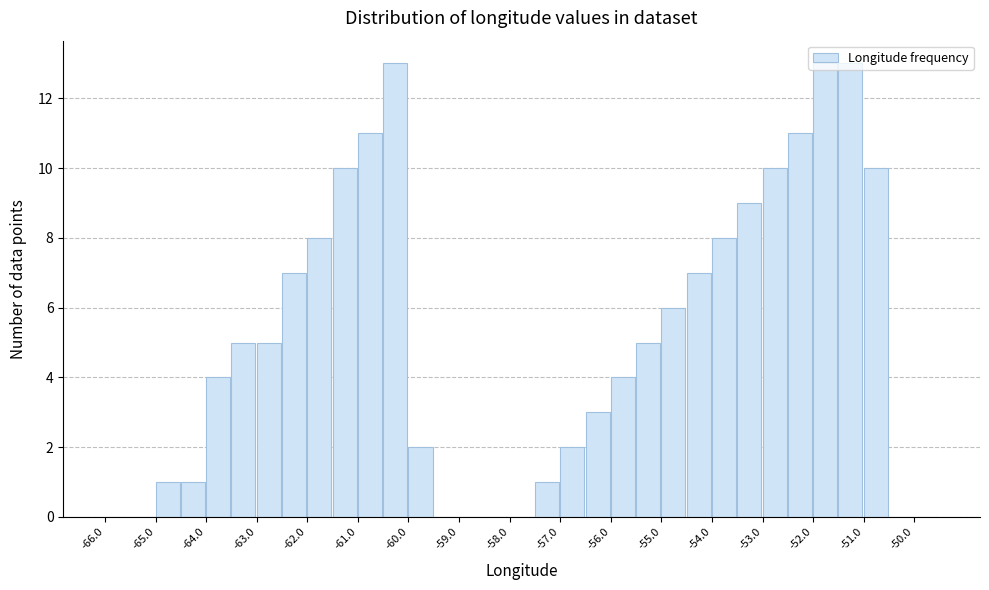

Reading left to right, list every bar in this chart as the range it spans on the x-axis followed by its height. The values are not printed on the chart, so give them approximately, as read against the axis.

-66.0 to -65.5: 0
-65.5 to -65.0: 0
-65.0 to -64.5: 1
-64.5 to -64.0: 1
-64.0 to -63.5: 4
-63.5 to -63.0: 5
-63.0 to -62.5: 5
-62.5 to -62.0: 7
-62.0 to -61.5: 8
-61.5 to -61.0: 10
-61.0 to -60.5: 11
-60.5 to -60.0: 13
-60.0 to -59.5: 2
-59.5 to -59.0: 0
-59.0 to -58.5: 0
-58.5 to -58.0: 0
-58.0 to -57.5: 0
-57.5 to -57.0: 1
-57.0 to -56.5: 2
-56.5 to -56.0: 3
-56.0 to -55.5: 4
-55.5 to -55.0: 5
-55.0 to -54.5: 6
-54.5 to -54.0: 7
-54.0 to -53.5: 8
-53.5 to -53.0: 9
-53.0 to -52.5: 10
-52.5 to -52.0: 11
-52.0 to -51.5: 13
-51.5 to -51.0: 13
-51.0 to -50.5: 10
-50.5 to -50.0: 0
-50.0 to -49.5: 0